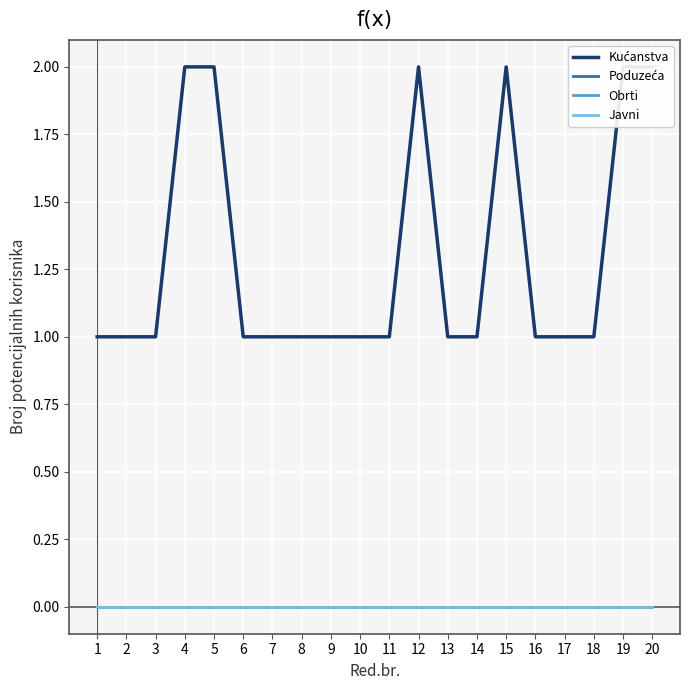

True or false: Obrti and Poduzeća cross at least once.

False